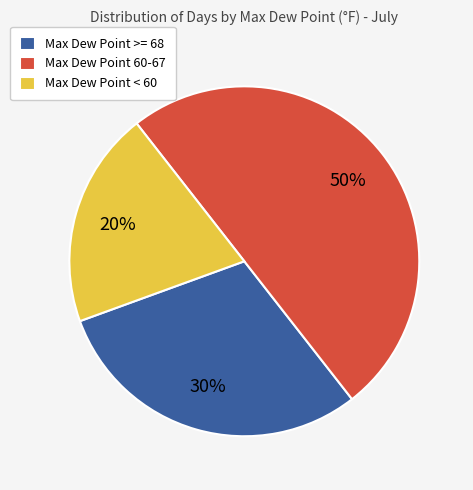

Is Max Dew Point >= 68 the majority of the pie?

No